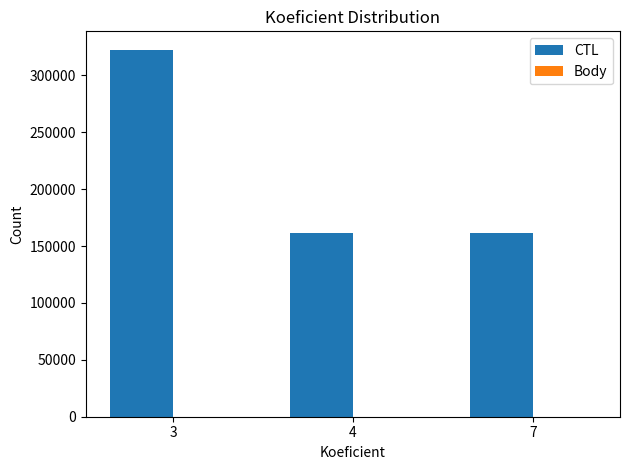

Which series has the widest spread of values?

CTL